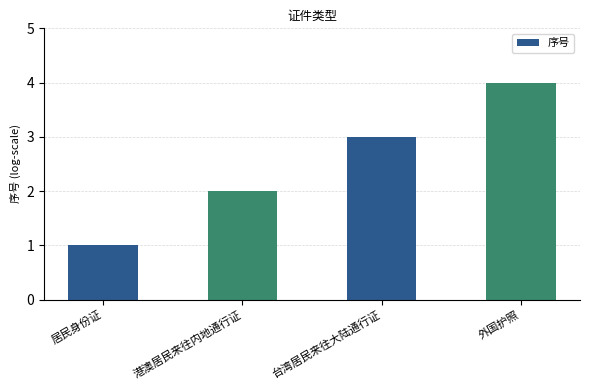

What is the change in value from 居民身份证 to 外国护照?

+3